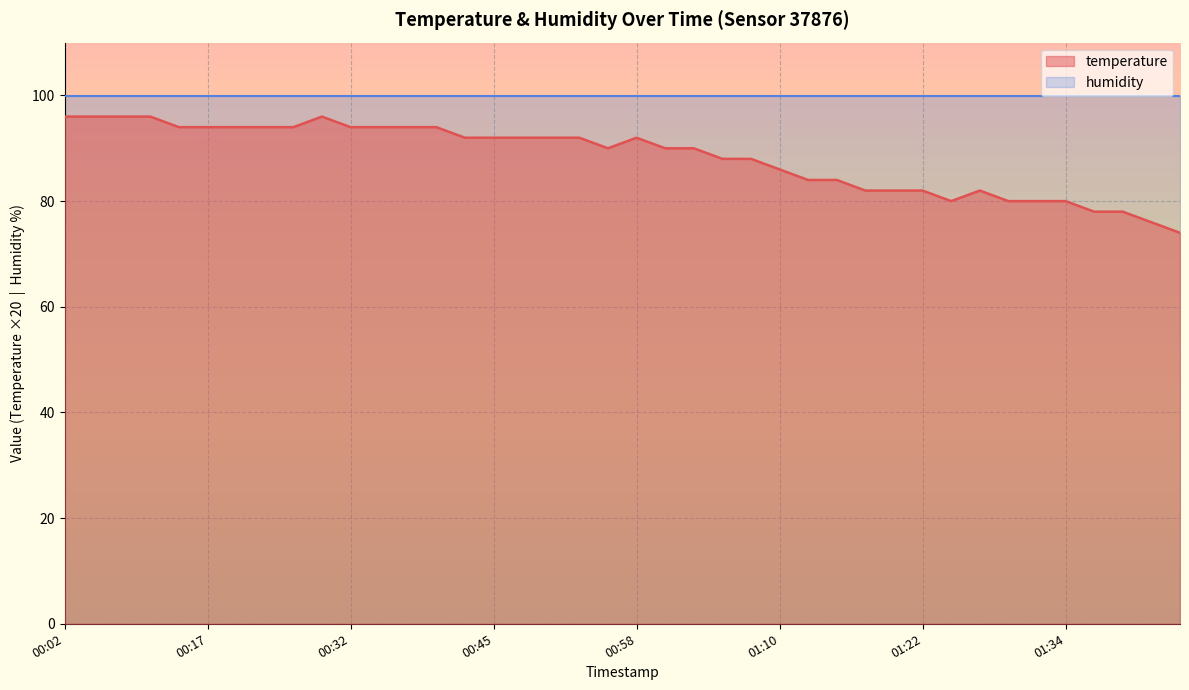

Rank the categories by value from highest to lowest.

2023-03-03T00:02:22, 2023-03-03T00:04:48, 2023-03-03T00:07:13, 2023-03-03T00:09:46, 2023-03-03T00:30:23, 2023-03-03T00:14:45, 2023-03-03T00:17:22, 2023-03-03T00:19:49, 2023-03-03T00:22:34, 2023-03-03T00:27:49, 2023-03-03T00:32:50, 2023-03-03T00:35:26, 2023-03-03T00:37:58, 2023-03-03T00:40:30, 2023-03-03T00:42:59, 2023-03-03T00:45:42, 2023-03-03T00:48:24, 2023-03-03T00:50:52, 2023-03-03T00:53:20, 2023-03-03T00:58:13, 2023-03-03T00:55:47, 2023-03-03T01:00:39, 2023-03-03T01:03:08, 2023-03-03T01:05:35, 2023-03-03T01:08:01, 2023-03-03T01:10:30, 2023-03-03T01:12:56, 2023-03-03T01:15:23, 2023-03-03T01:17:49, 2023-03-03T01:20:15, 2023-03-03T01:22:41, 2023-03-03T01:27:34, 2023-03-03T01:25:07, 2023-03-03T01:30:01, 2023-03-03T01:32:27, 2023-03-03T01:34:53, 2023-03-03T01:37:19, 2023-03-03T01:39:50, 2023-03-03T01:42:15, 2023-03-03T01:44:41